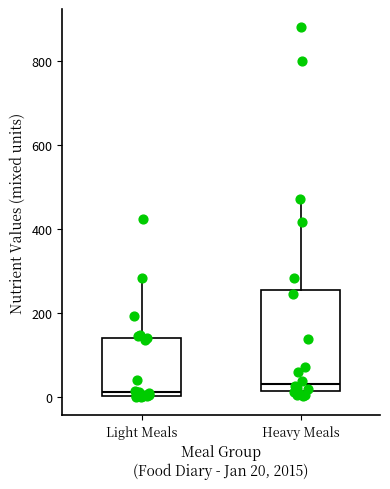

Where is the upper edge of the box for Light Meals on the y-axis? The values are not printed on the chart, so give them approximately, as read against the axis.

140